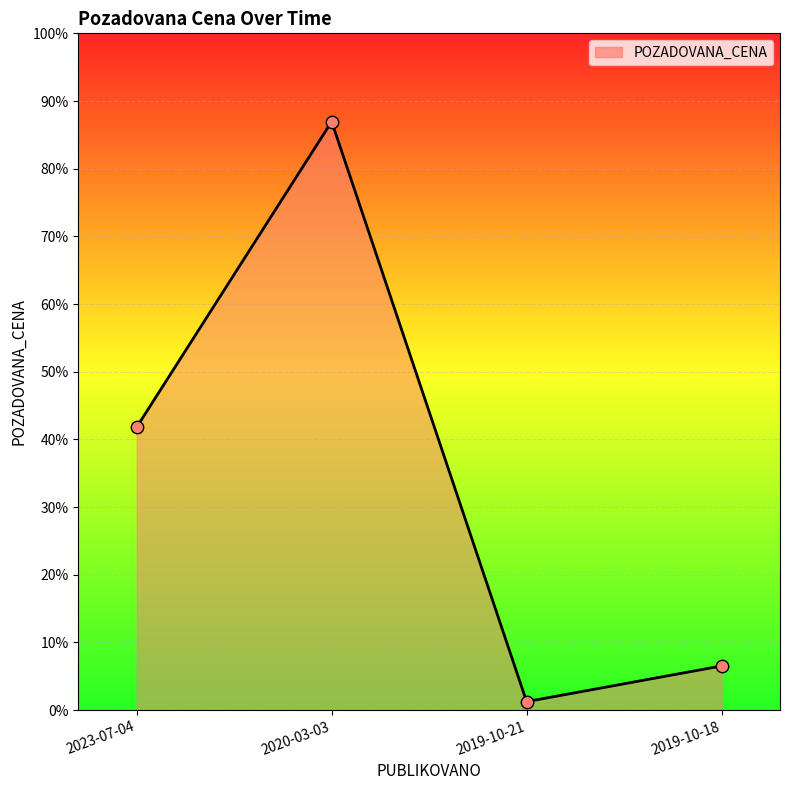

What is the ratio of the value at 2019-10-21 to the value at 2019-10-18?

0.2